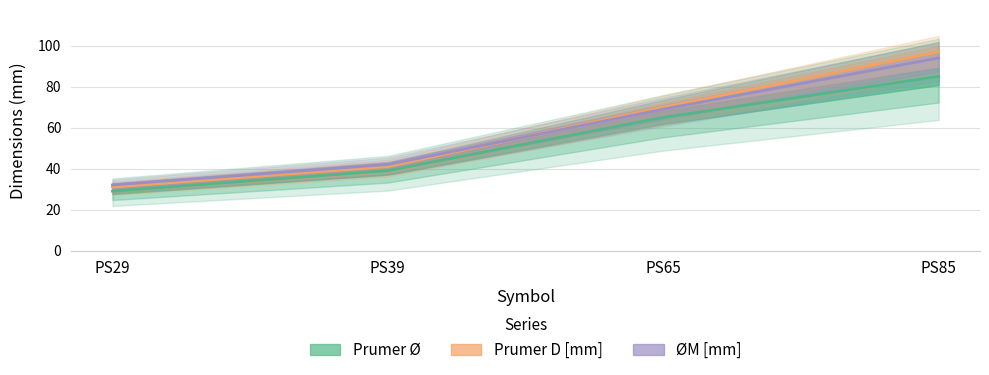

True or false: ØM [mm] has more than 2 interior local peaks.

False